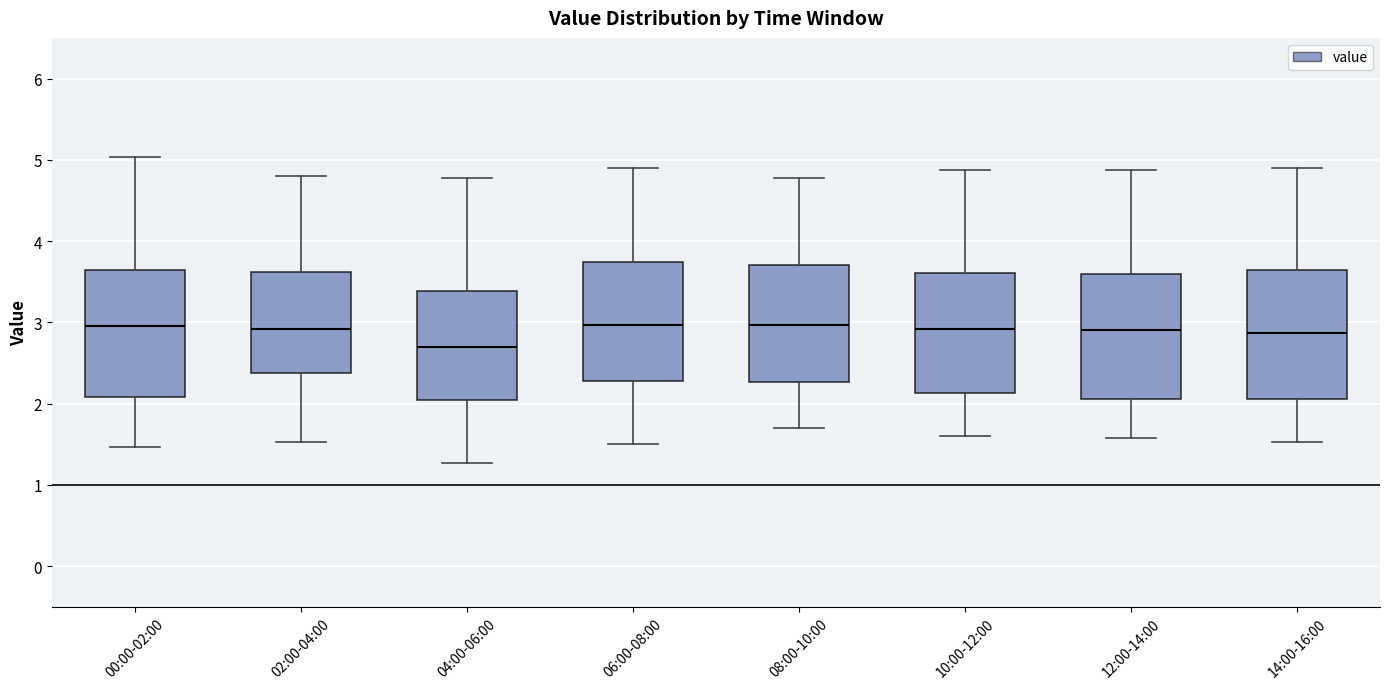

Reading left to right, read every box against the y-axis: the position of its median line, the range the box covers, and the ends of its whiskers. The values are not printed on the chart, so give them approximately, as read against the axis.

00:00-02:00: median 3.0, box 2.1 to 3.6, whiskers 1.5 to 5.0
02:00-04:00: median 2.9, box 2.4 to 3.6, whiskers 1.5 to 4.8
04:00-06:00: median 2.7, box 2.0 to 3.4, whiskers 1.3 to 4.8
06:00-08:00: median 3.0, box 2.3 to 3.7, whiskers 1.5 to 4.9
08:00-10:00: median 3.0, box 2.3 to 3.7, whiskers 1.7 to 4.8
10:00-12:00: median 2.9, box 2.1 to 3.6, whiskers 1.6 to 4.9
12:00-14:00: median 2.9, box 2.1 to 3.6, whiskers 1.6 to 4.9
14:00-16:00: median 2.9, box 2.1 to 3.6, whiskers 1.5 to 4.9